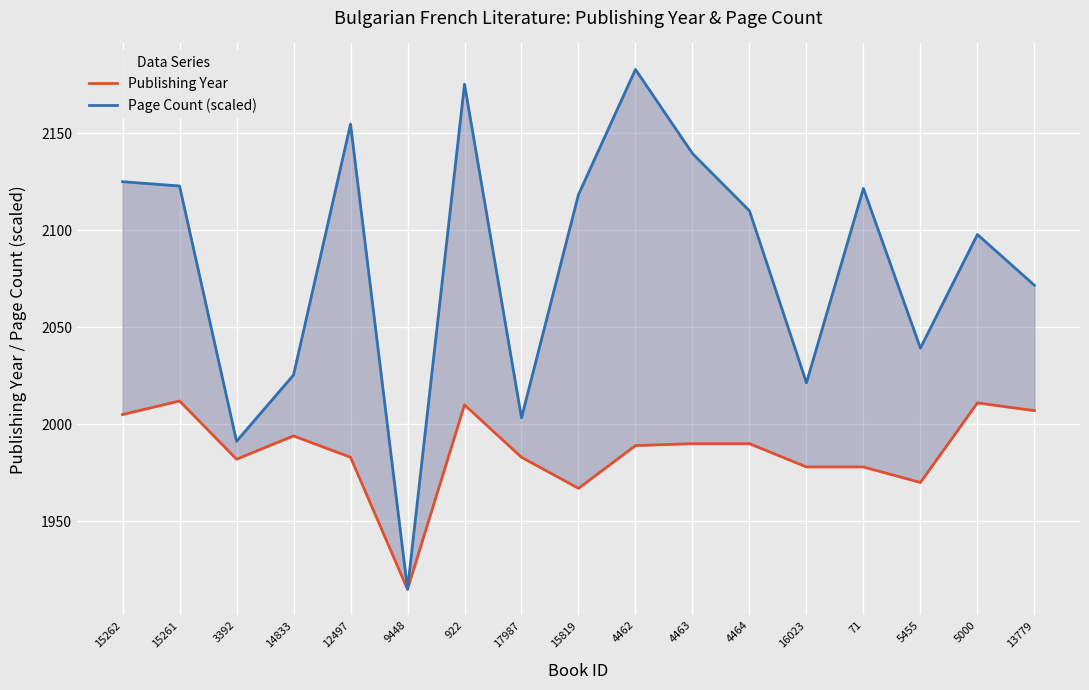

True or false: Page Count (scaled) and Publishing Year intersect in this chart.

False